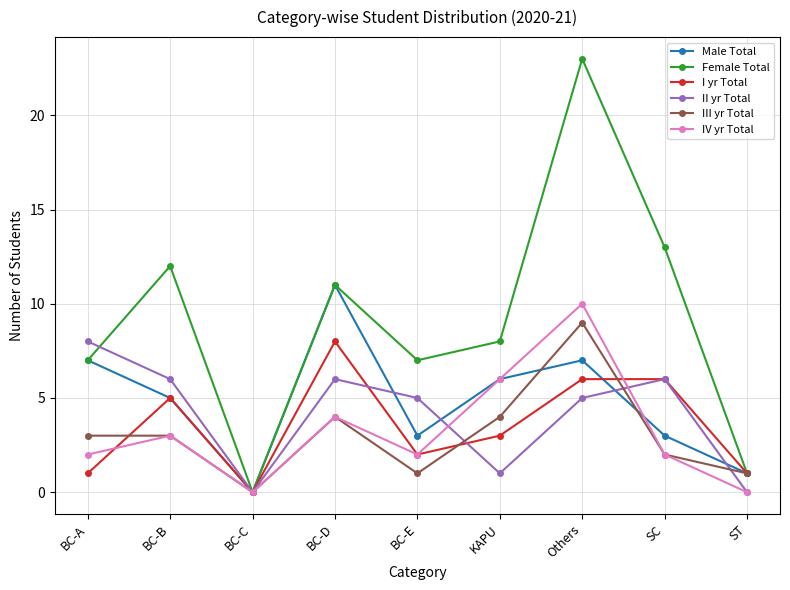

What position from the right is BC-C?

7